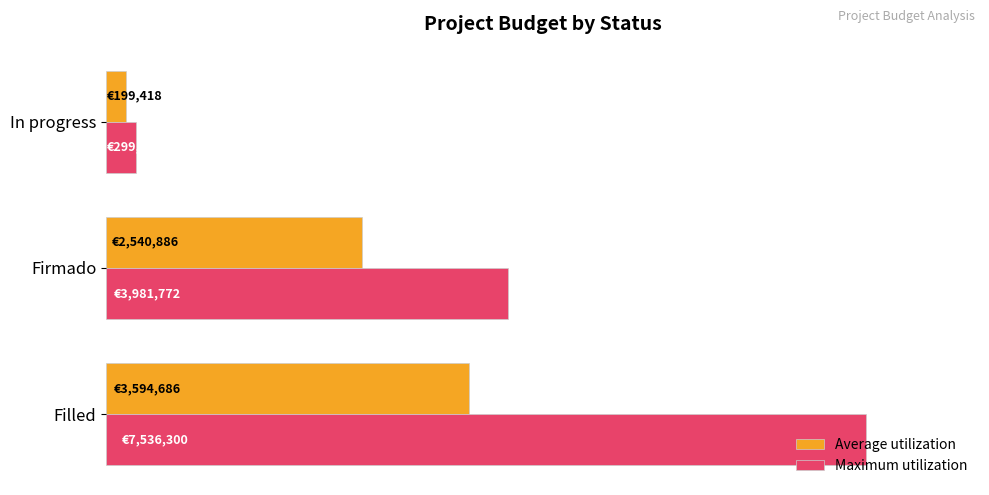

What are all the series names shown in the legend?

Average utilization, Maximum utilization